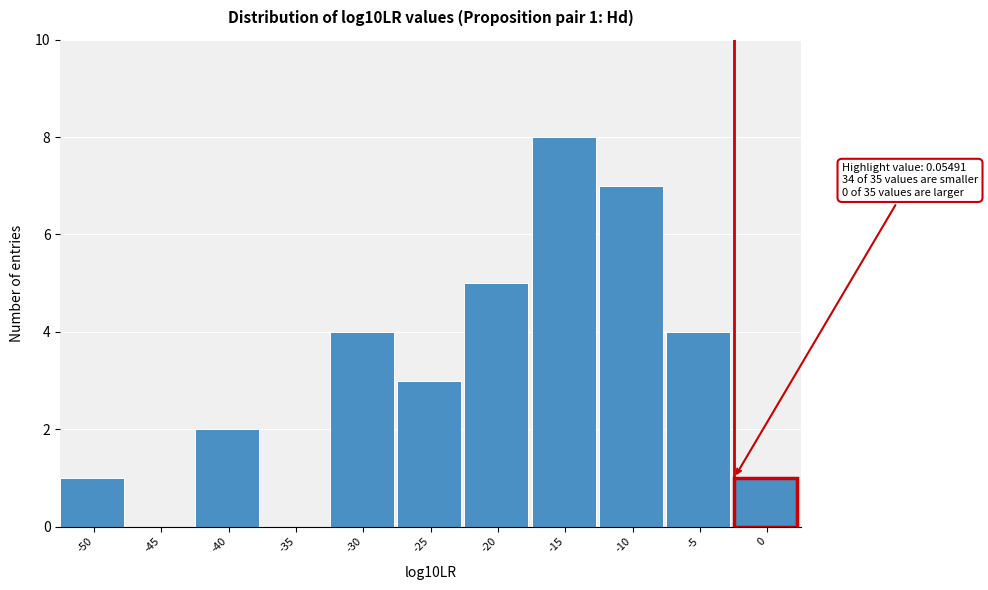

Reading left to right, list all the values displayed in this chart.

-50=1	-45=0	-40=2	-35=0	-30=4	-25=3	-20=5	-15=8	-10=7	-5=4	0=1